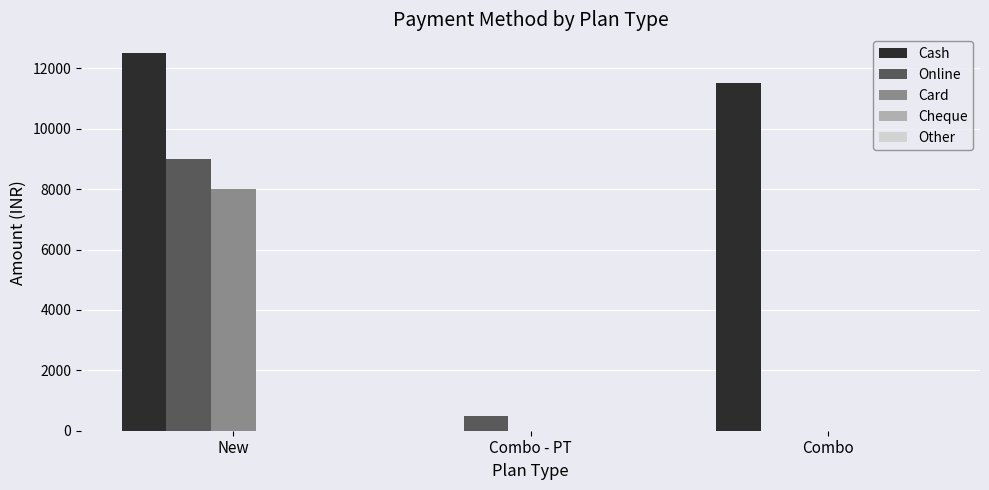

At which category is the sum across all series the highest?

New